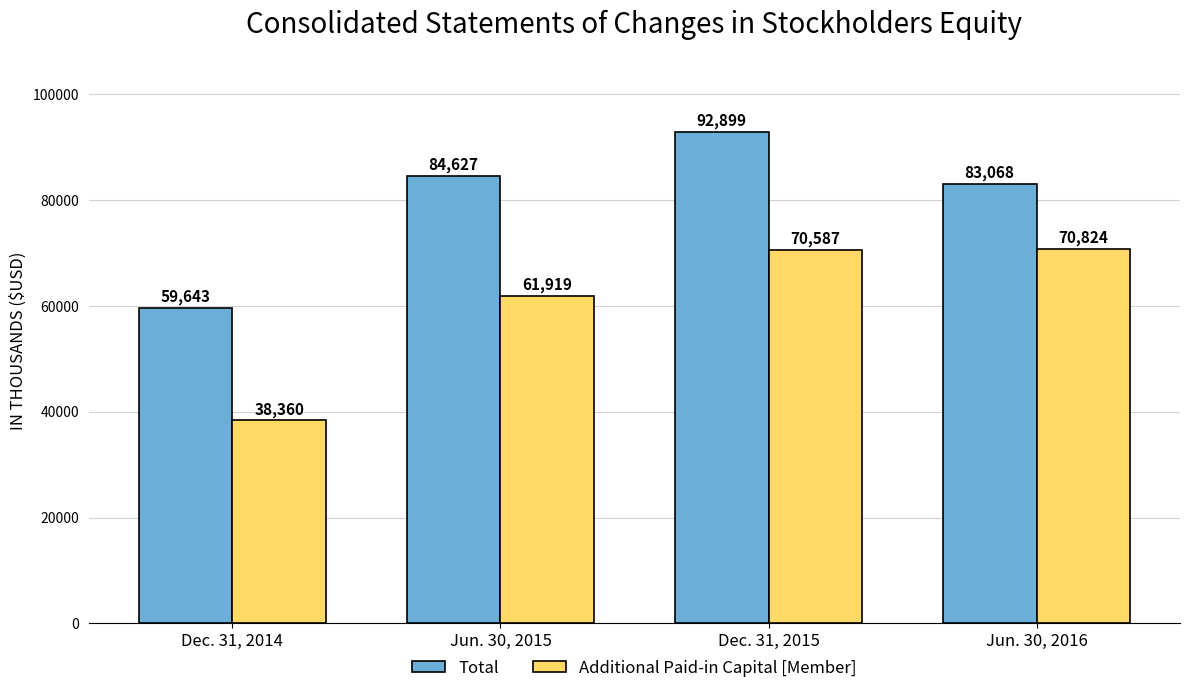

Is it true that Total equals 83068 at Jun. 30, 2016?

True